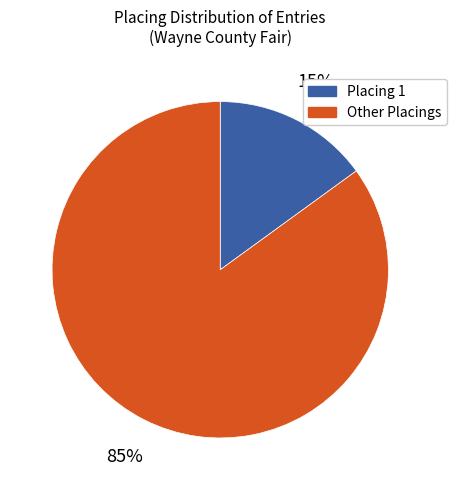

Does any single category account for the majority?

Yes